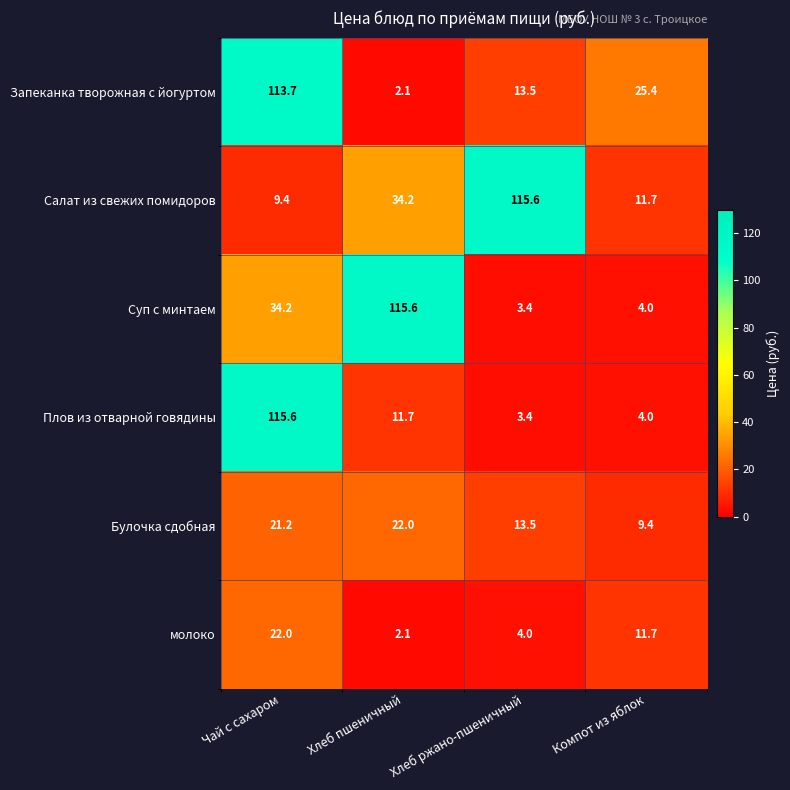

Between Чай с сахаром and Компот из яблок, which series saw the biggest shift?

Плов из отварной говядины